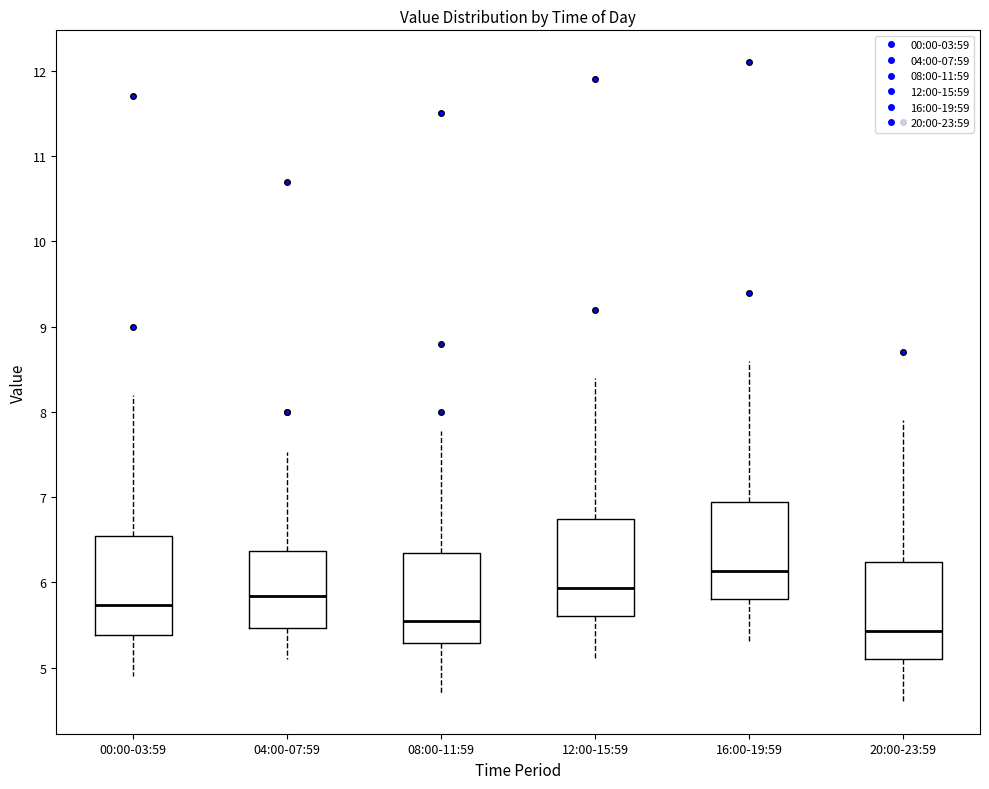

Where is the upper edge of the box for 16:00-19:59 on the y-axis? The values are not printed on the chart, so give them approximately, as read against the axis.

6.9